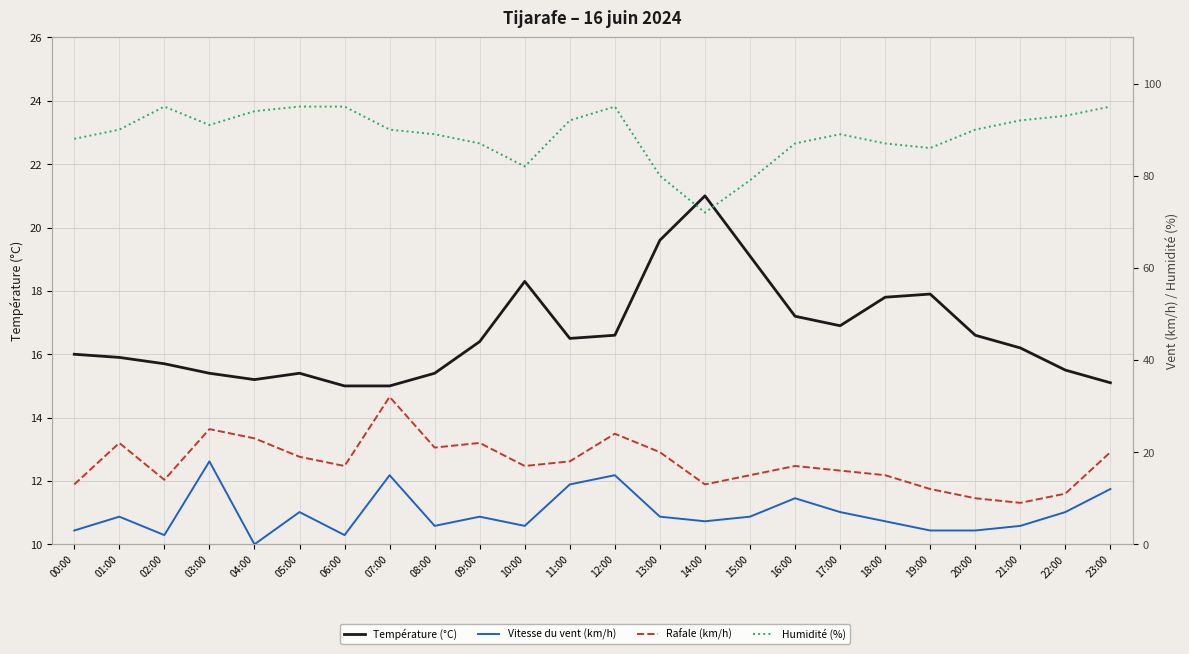

At which category does the chart reach its minimum across all series?

04:00